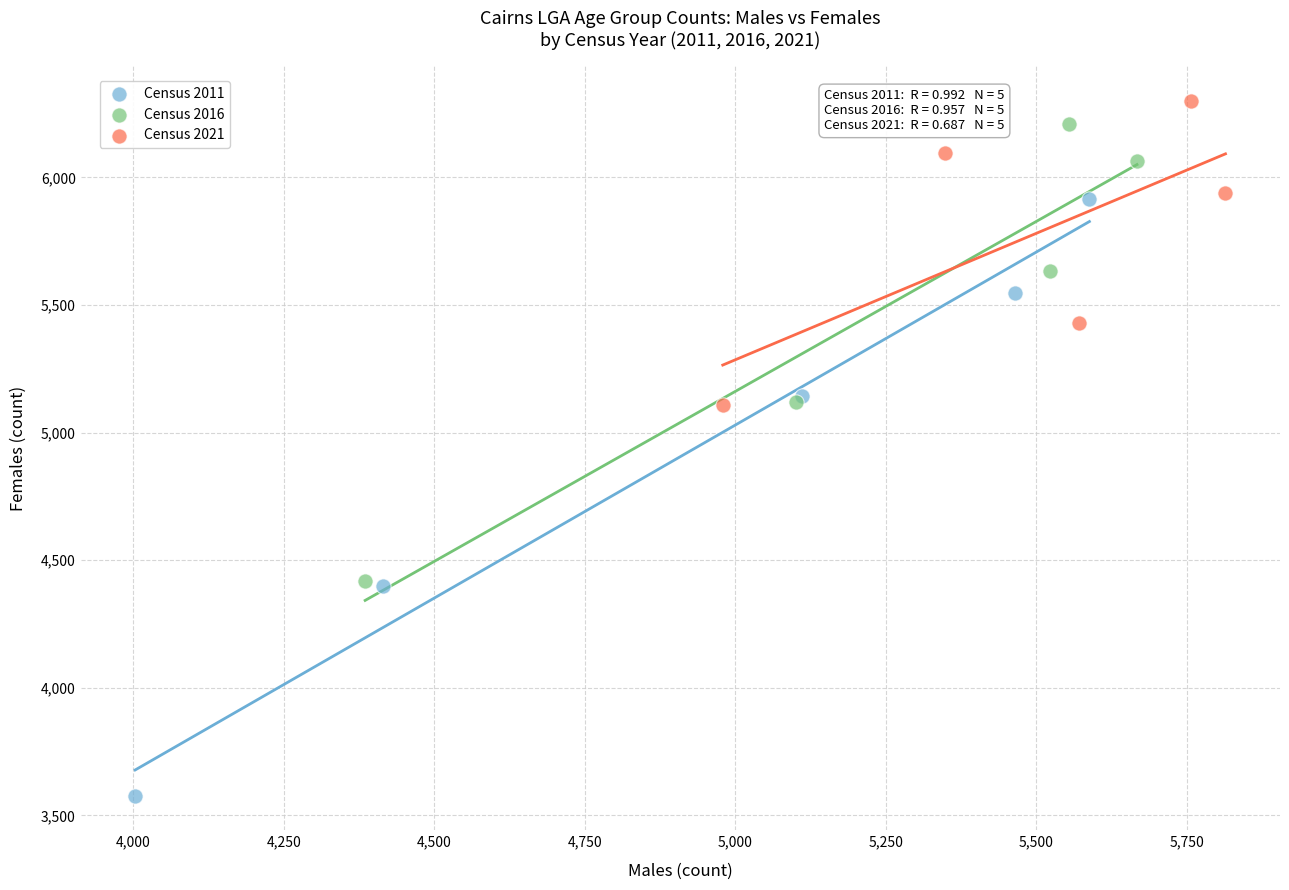

Which series contains the lowest Y value?

Census 2011